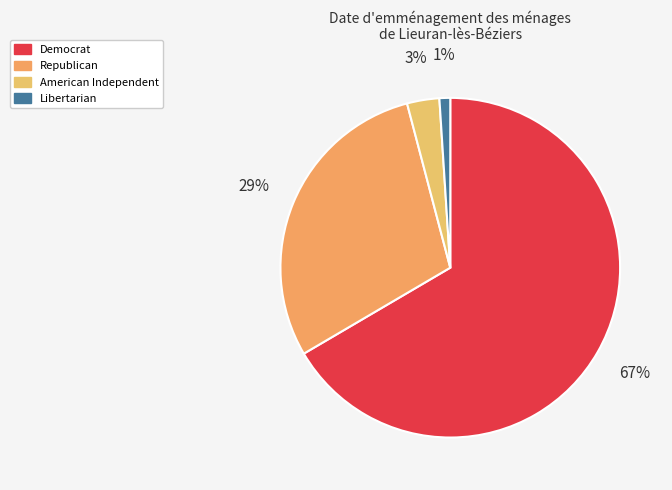

To the nearest percent, what is the average slice percentage?

25%